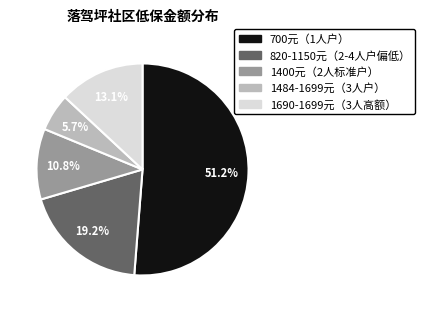

Is there a majority slice in this chart?

Yes